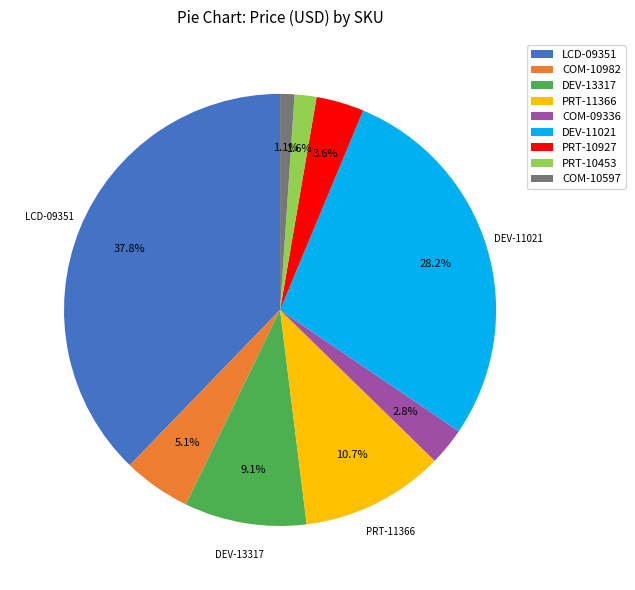

The COM-10982 slice represents 5% of the pie. True or false?

True